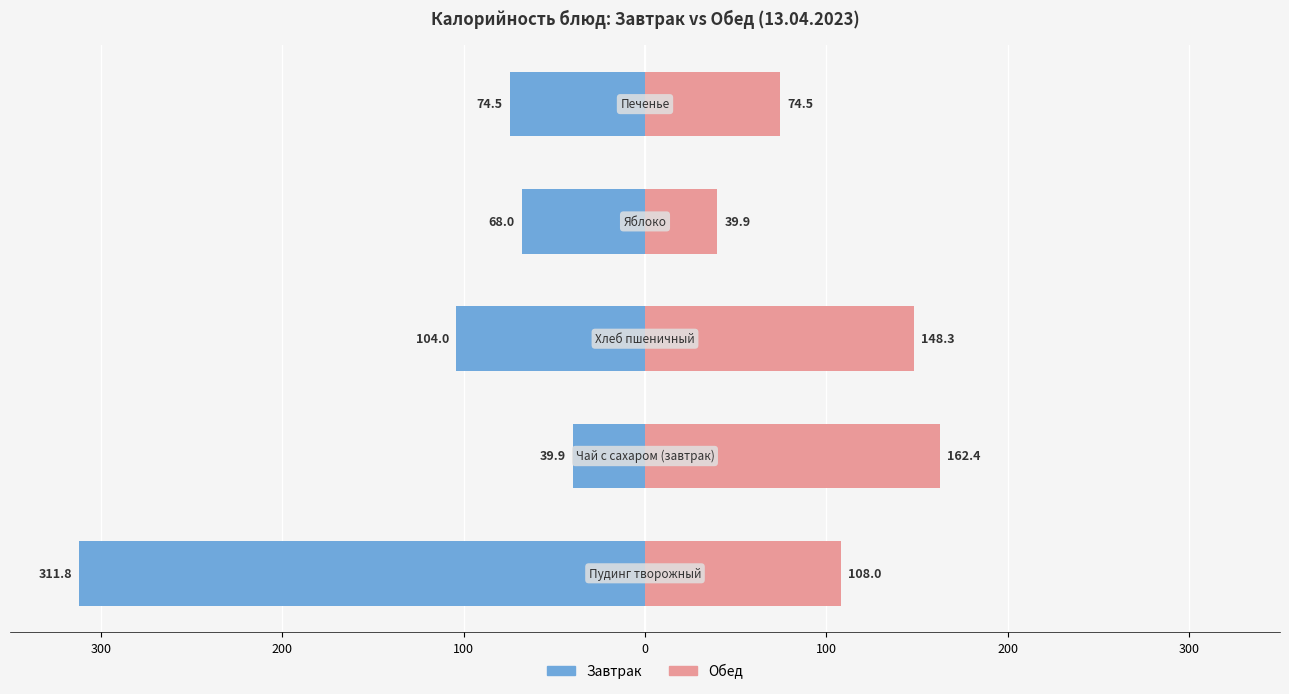

Reading left to right, extract all data points from this chart.

Завтрак: -311.8	-39.9	-104.0	-68.0	-74.5
Обед: 108.0	162.4	148.3	39.9	74.5